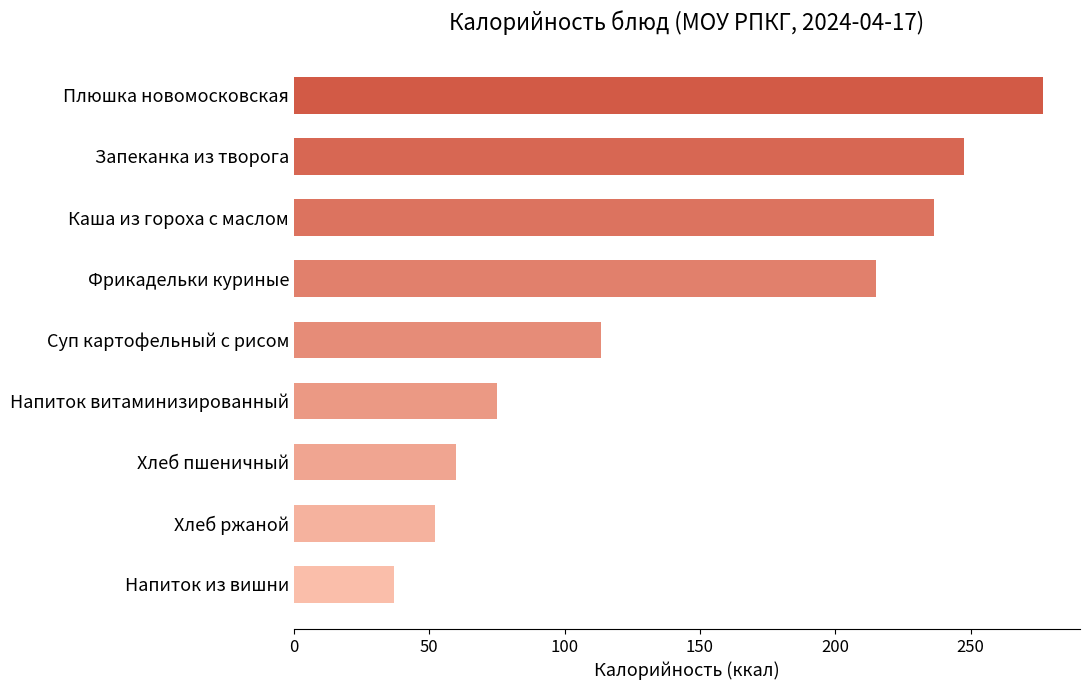

What is the sum of the values at Напиток витаминизированный and Напиток из вишни?

111.9